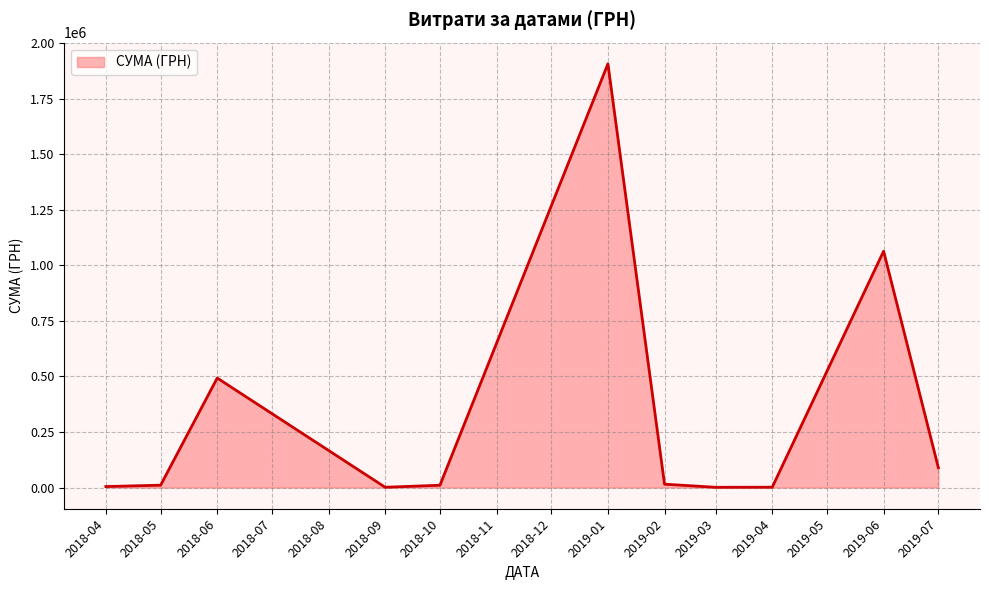

What is the ratio of the value at 2019-06 to the value at 2019-07?

12.0